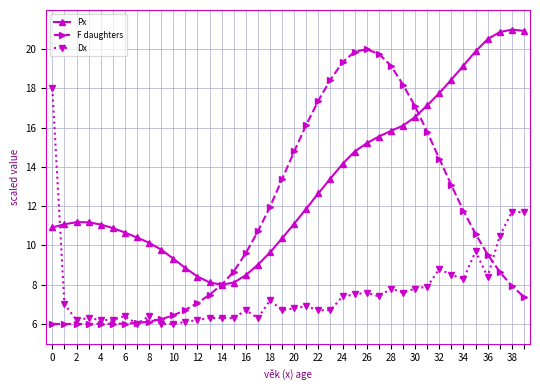

List the series in order of their overall mean, lowest first.

Dx, F daughters, Px